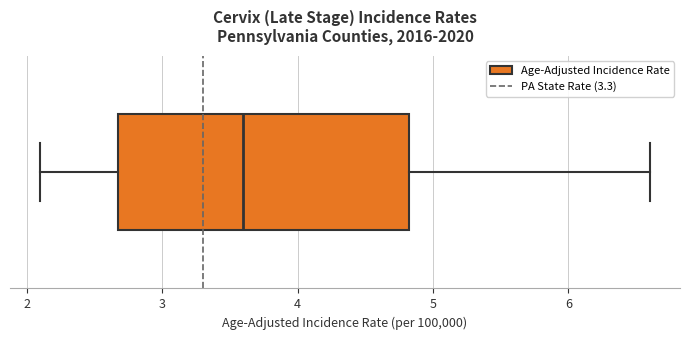

Where does the right whisker of the box end on the x-axis? The values are not printed on the chart, so give them approximately, as read against the axis.

6.6